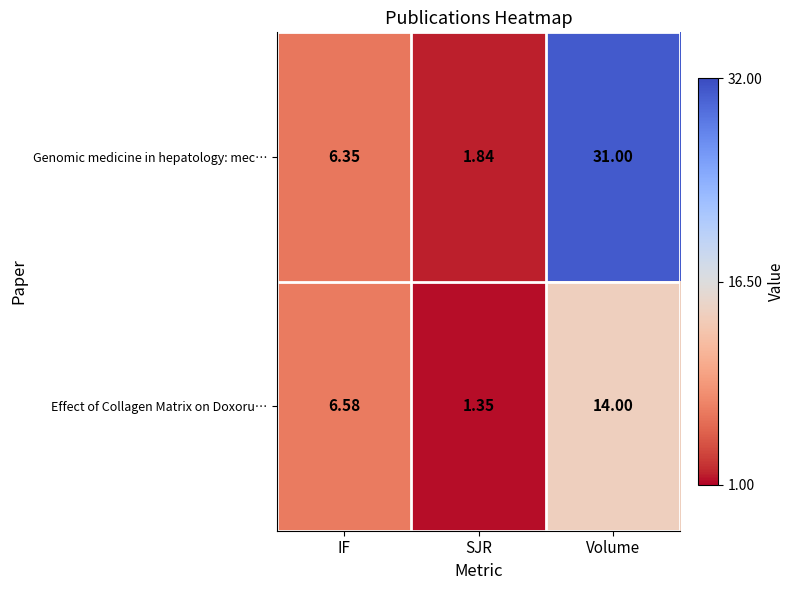

Between SJR and Volume, which series saw the biggest shift?

Genomic medicine in hepatology: mec…